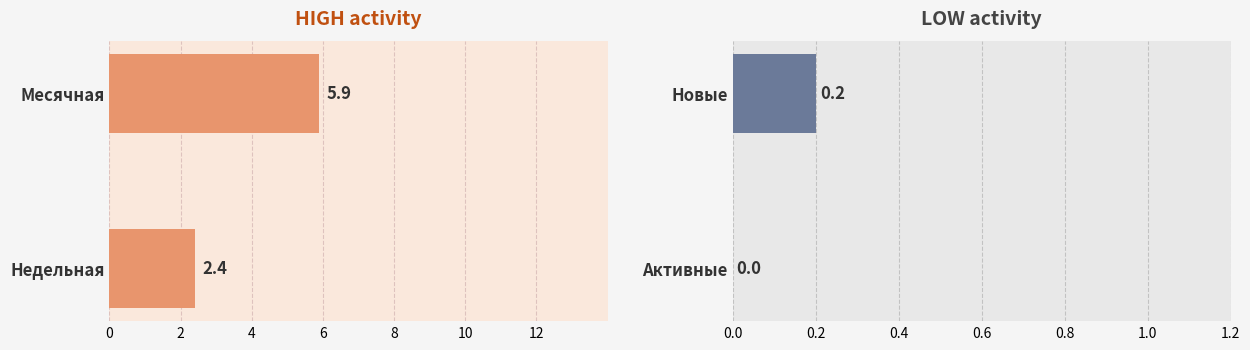

How many data points in Месячная / Недельная are above 5?

1